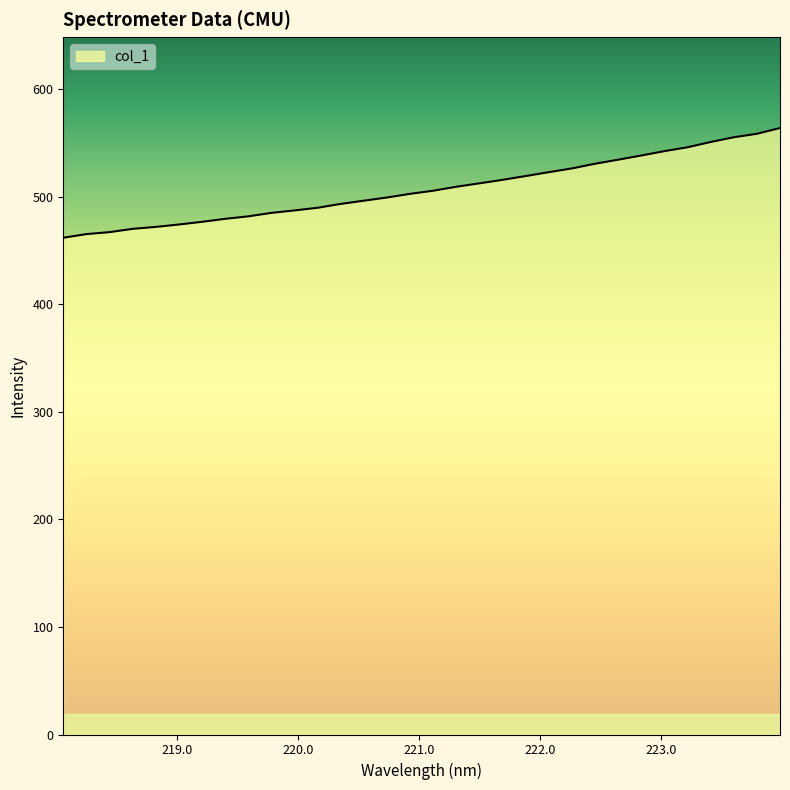

What is the smallest value displayed?

461.8